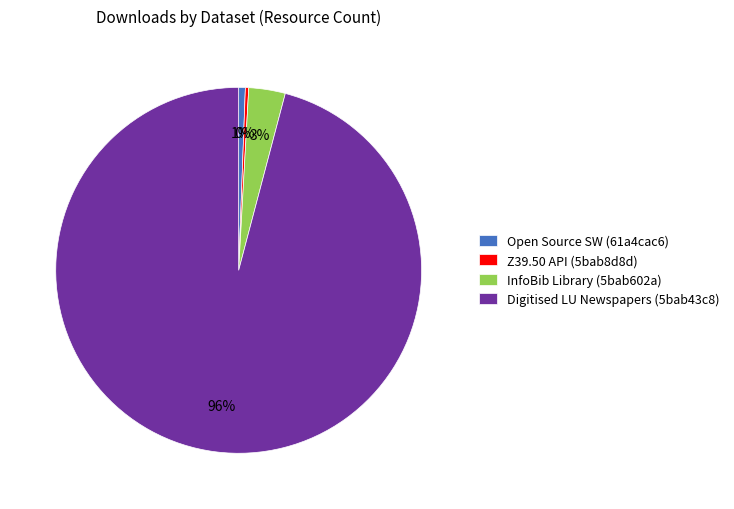

Is it true that InfoBib Library (5bab602a) is 10% of the pie?

False